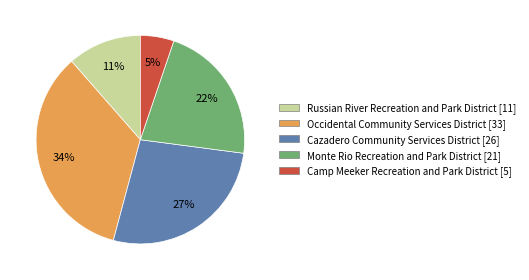

Do Monte Rio Recreation and Park District and Russian River Recreation and Park District together represent more than half of the pie?

No